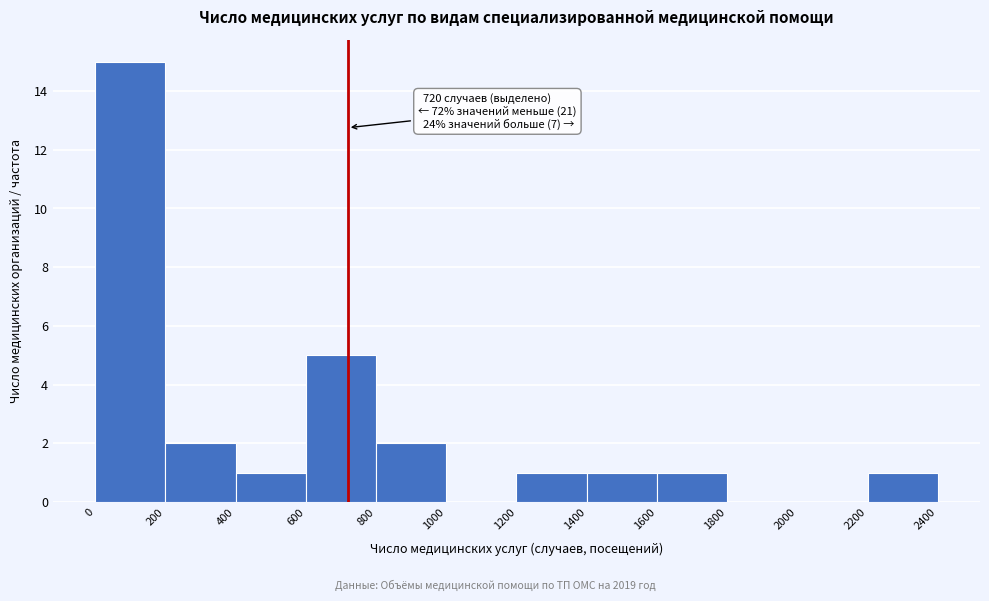

Over which range of the x-axis is the bar tallest?

0 to 200